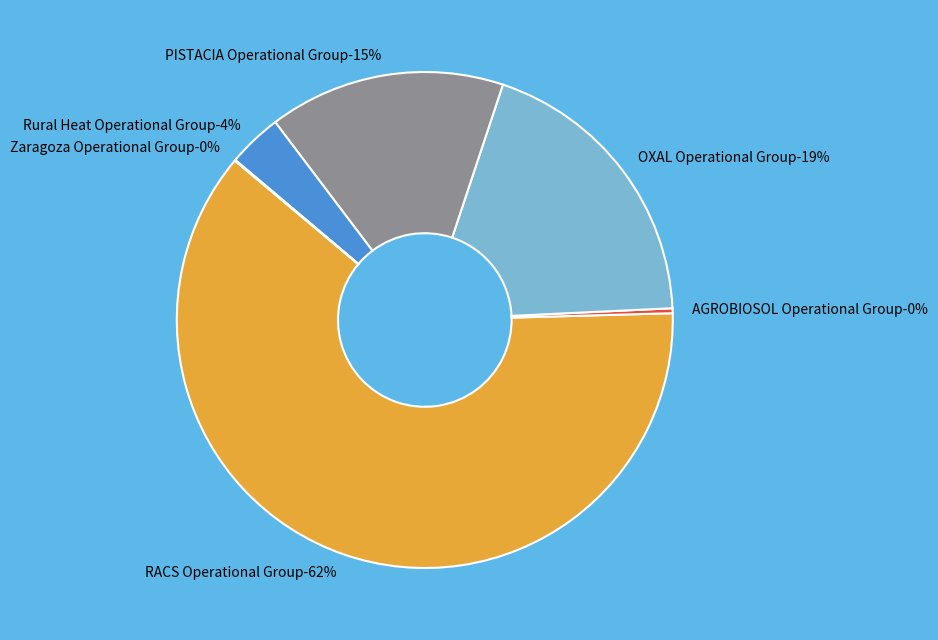

Which category has the smallest portion of the pie?

Zaragoza Operational Group